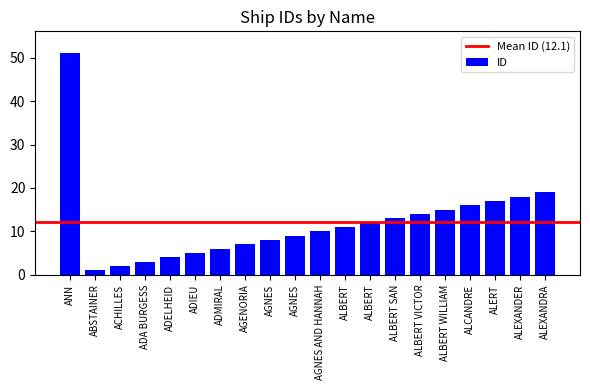

Are the bars horizontal?

No